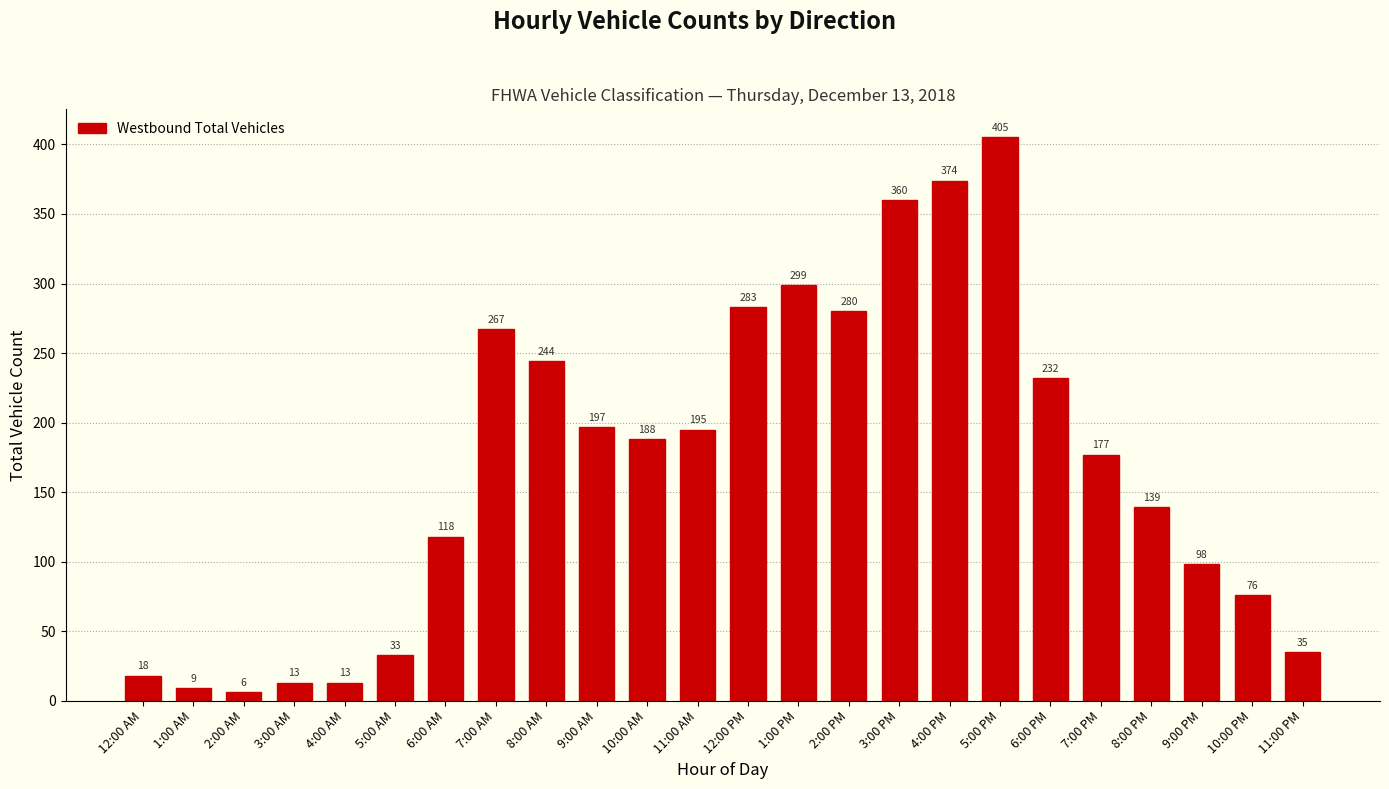

Reading right to left, extract all data points from this chart.

11:00 PM=35	10:00 PM=76	9:00 PM=98	8:00 PM=139	7:00 PM=177	6:00 PM=232	5:00 PM=405	4:00 PM=374	3:00 PM=360	2:00 PM=280	1:00 PM=299	12:00 PM=283	11:00 AM=195	10:00 AM=188	9:00 AM=197	8:00 AM=244	7:00 AM=267	6:00 AM=118	5:00 AM=33	4:00 AM=13	3:00 AM=13	2:00 AM=6	1:00 AM=9	12:00 AM=18